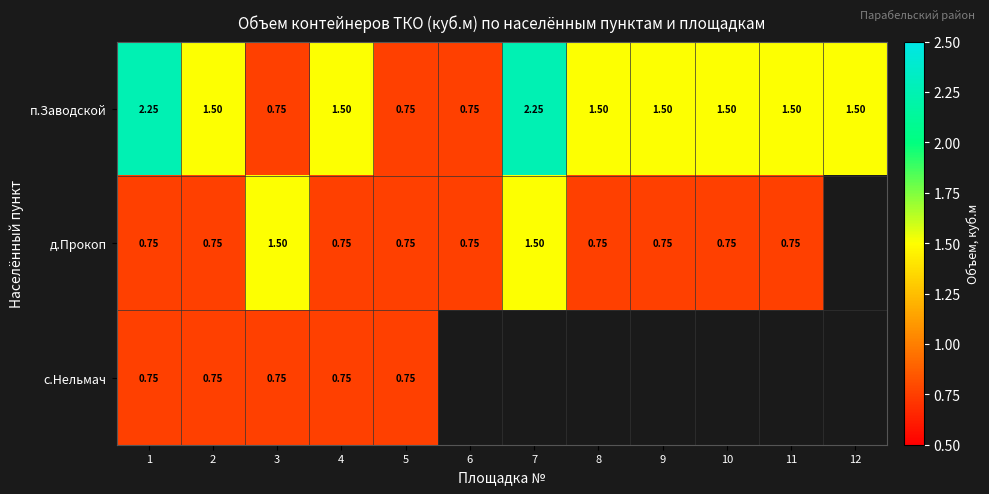

Between 1 and 4, which series saw the biggest shift?

п.Заводской